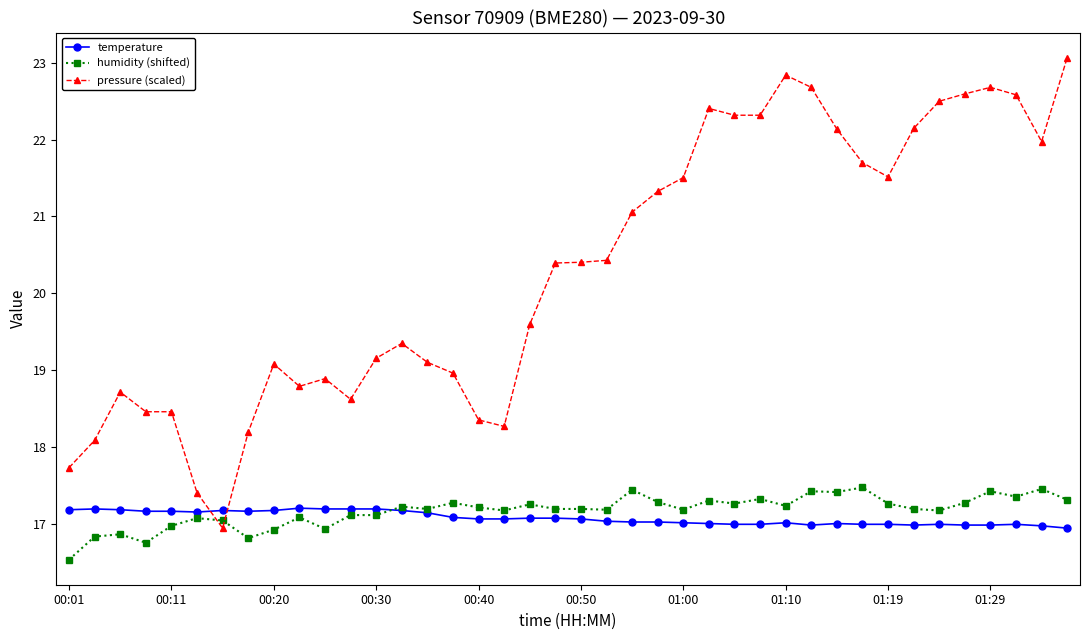

What is the value of the temperature point at the 27th from the left?

17.0